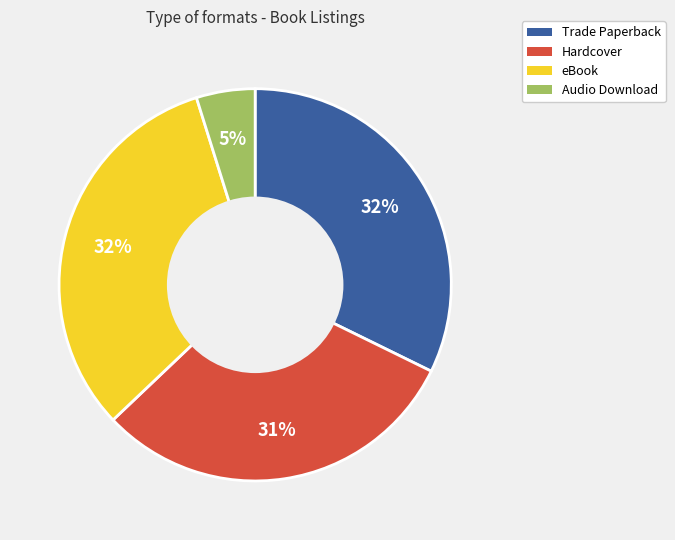

Is it true that Trade Paperback is 32% of the pie?

True